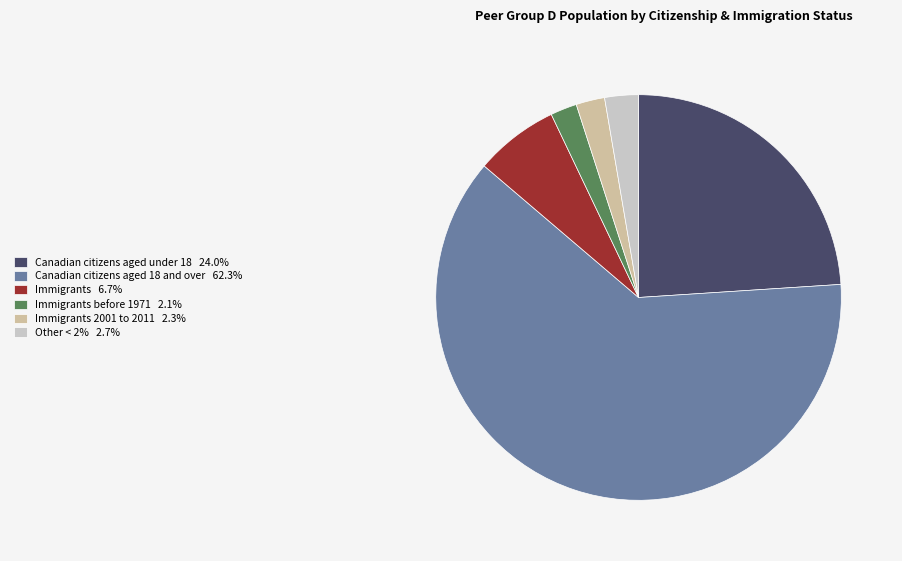

How many slices are in this pie chart?

6